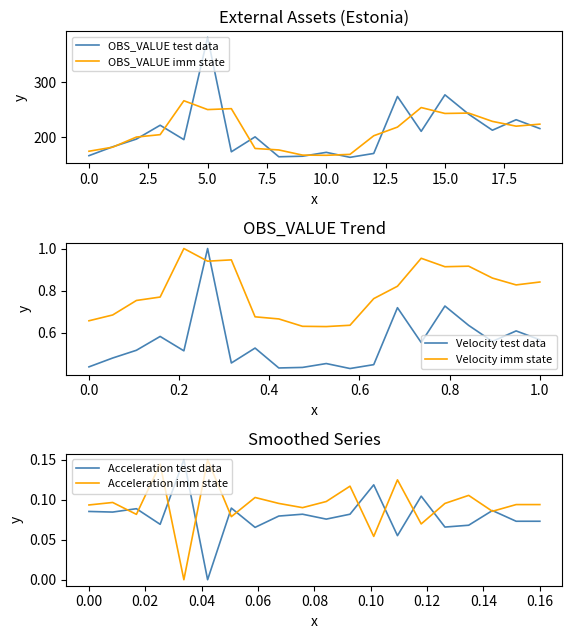

True or false: OBS_VALUE imm state has a value of 243.3 at 15.0.

True